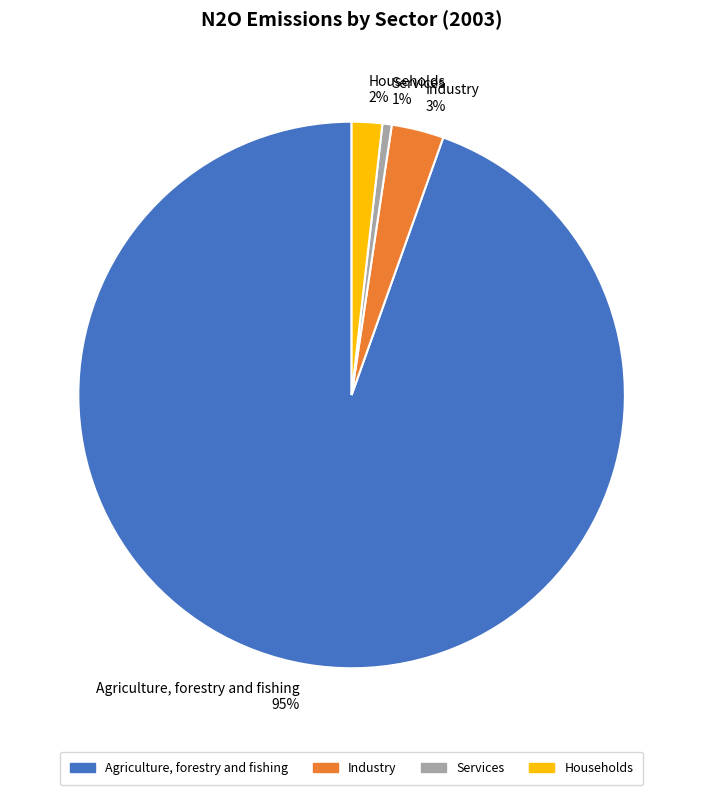

Which has a higher value, Agriculture, forestry and fishing or Industry?

Agriculture, forestry and fishing